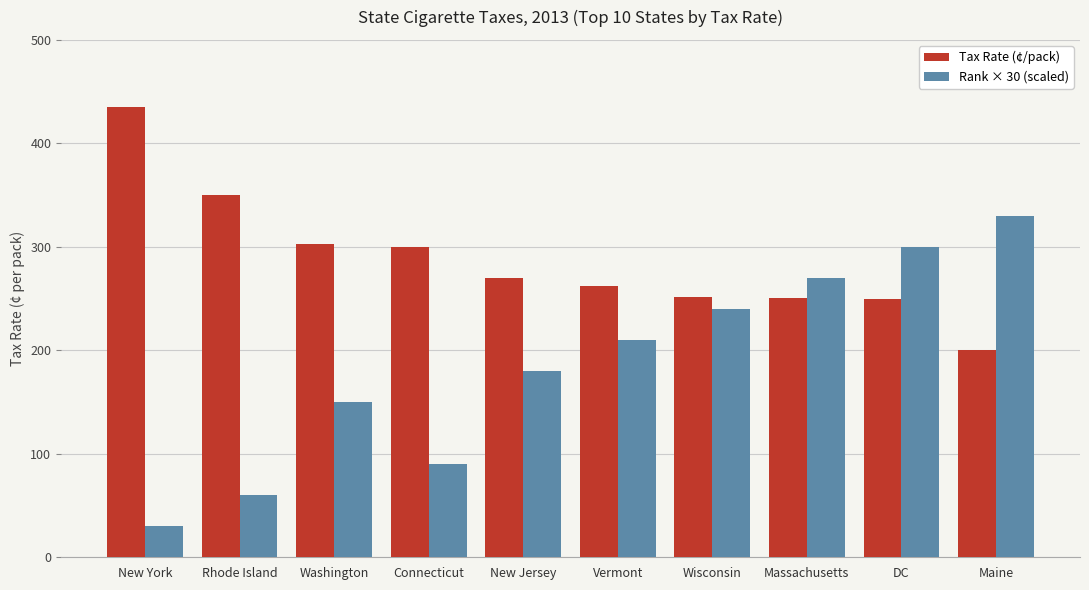

What is the maximum value for Tax Rate (¢/pack)?

435.0